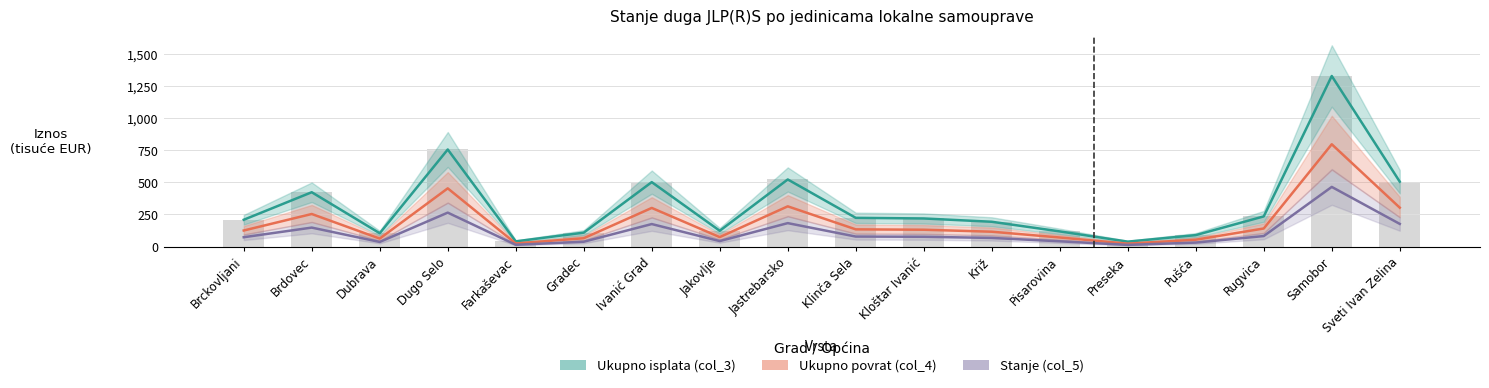

Which series has the largest total across all categories?

Ukupno isplata (col_3)